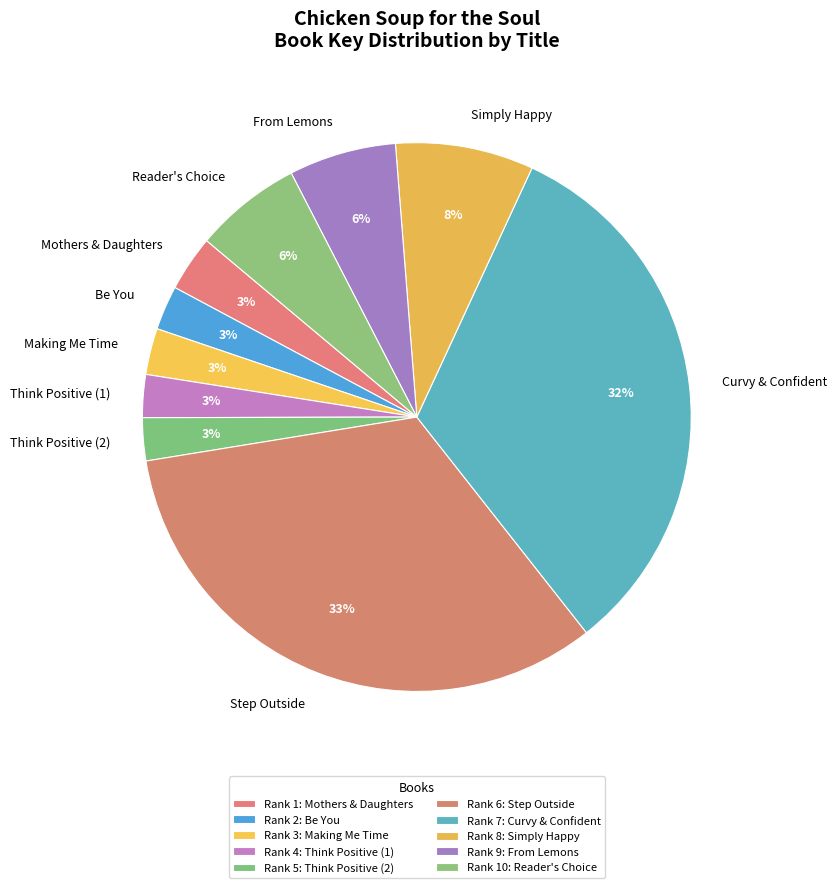

Approximately how many times larger is the value at Reader's Choice compared to From Lemons?

1.0